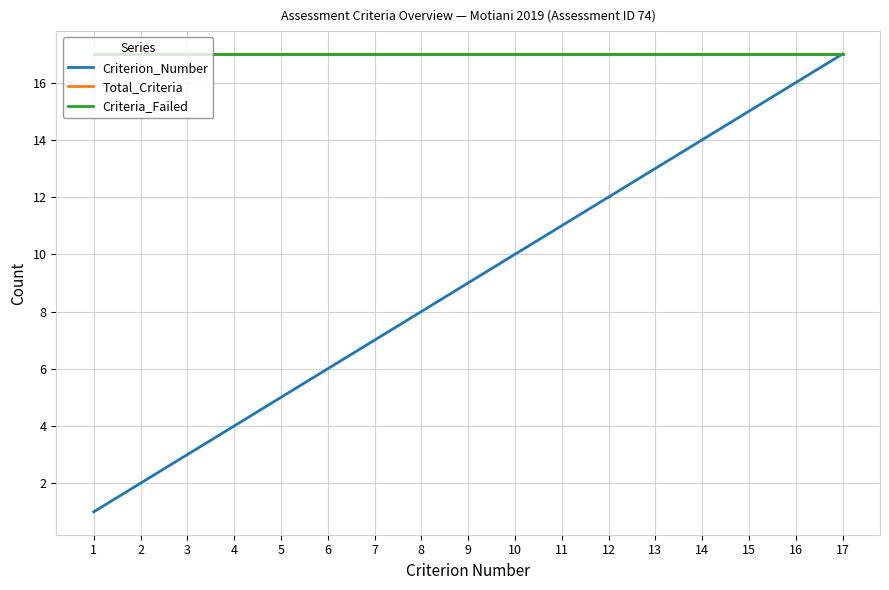

Which category has the highest value in the Criteria_Failed series?

1